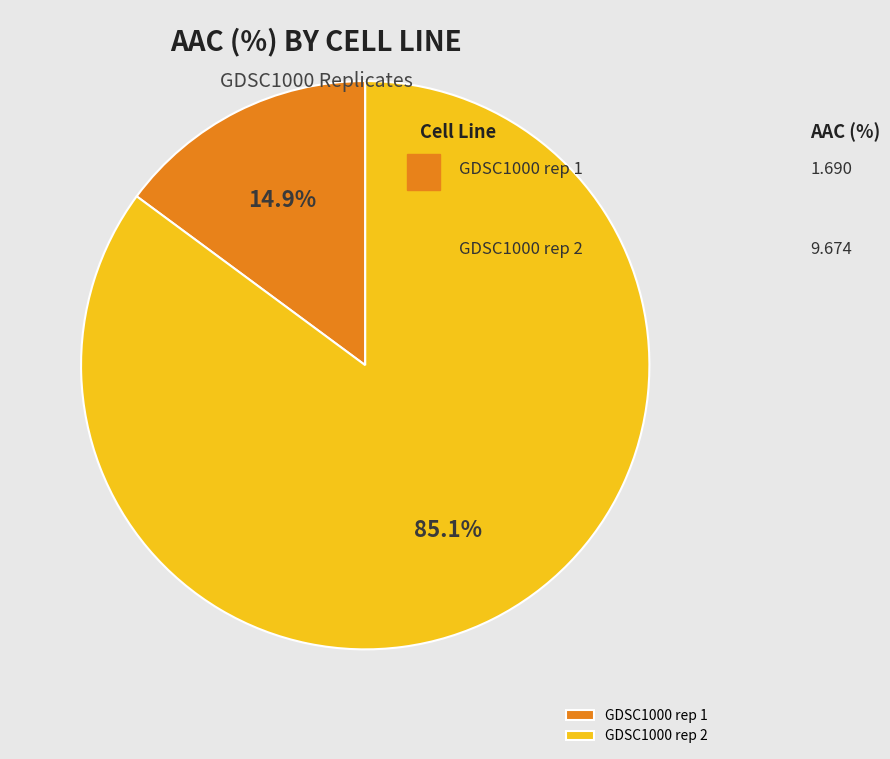

Rank the categories by value from lowest to highest.

GDSC1000 rep 1, GDSC1000 rep 2